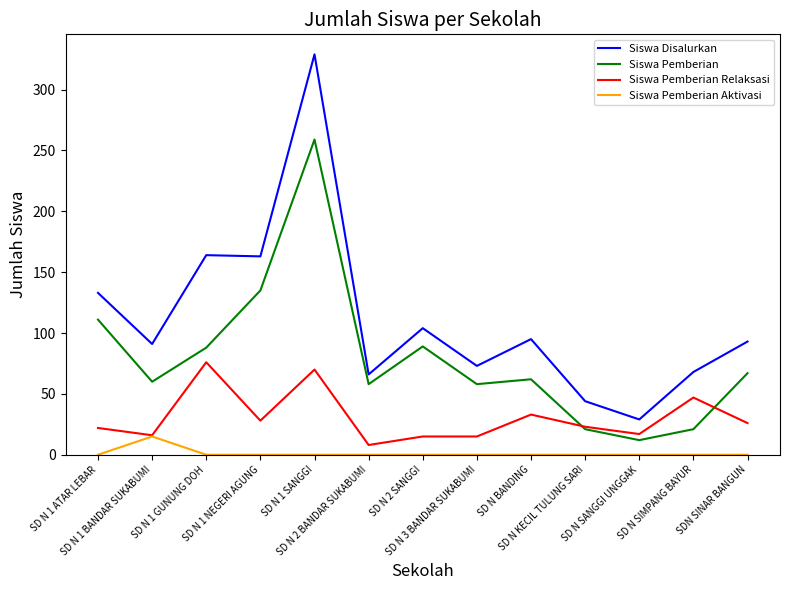

True or false: Siswa Disalurkan and Siswa Pemberian Relaksasi intersect in this chart.

False